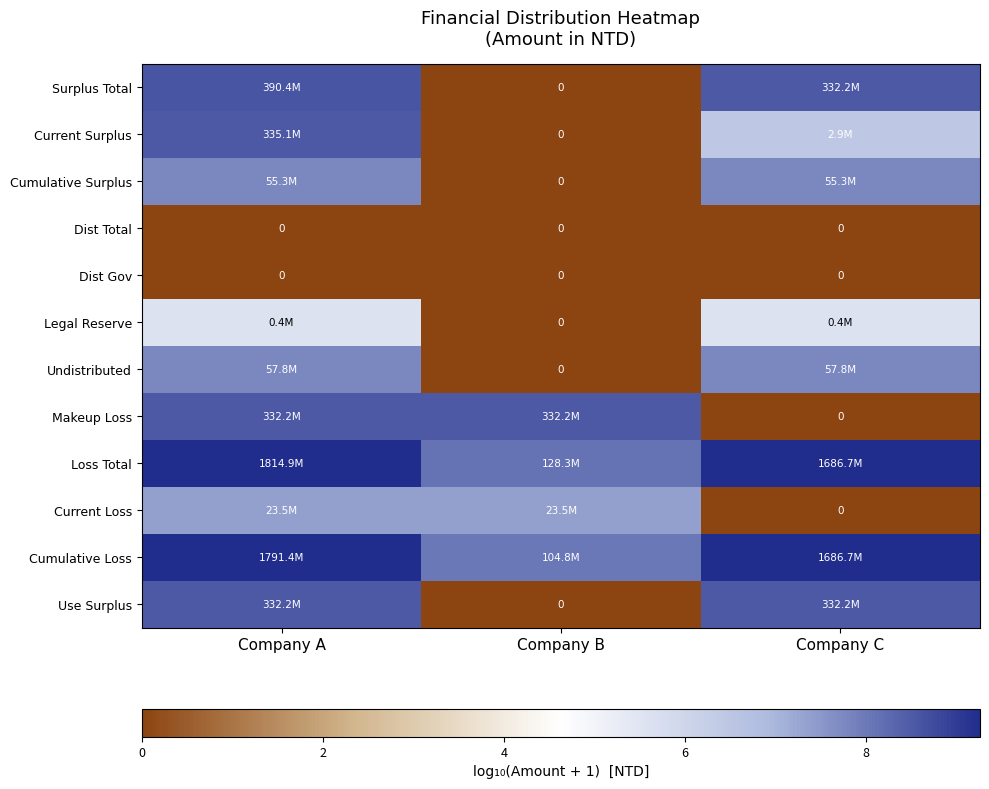

What is the difference between the Use Surplus values at Company B and Company A?

8.5